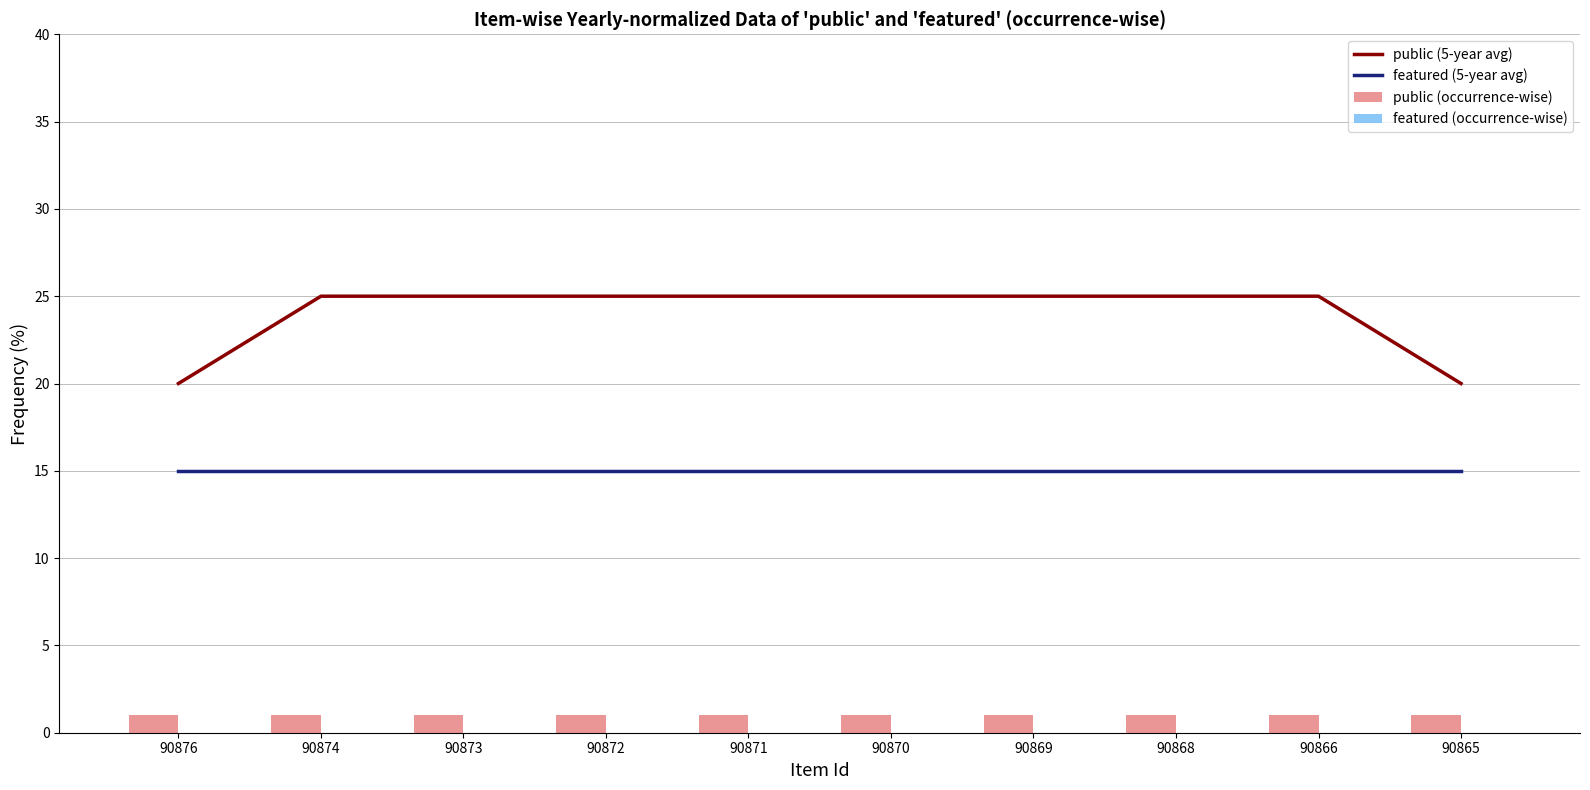

Count the public (5-year avg) values in the range 25 to 26.

8